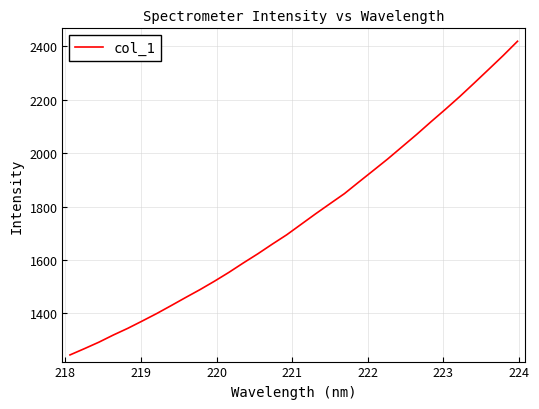

What is the minimum value shown in the chart?

1244.6